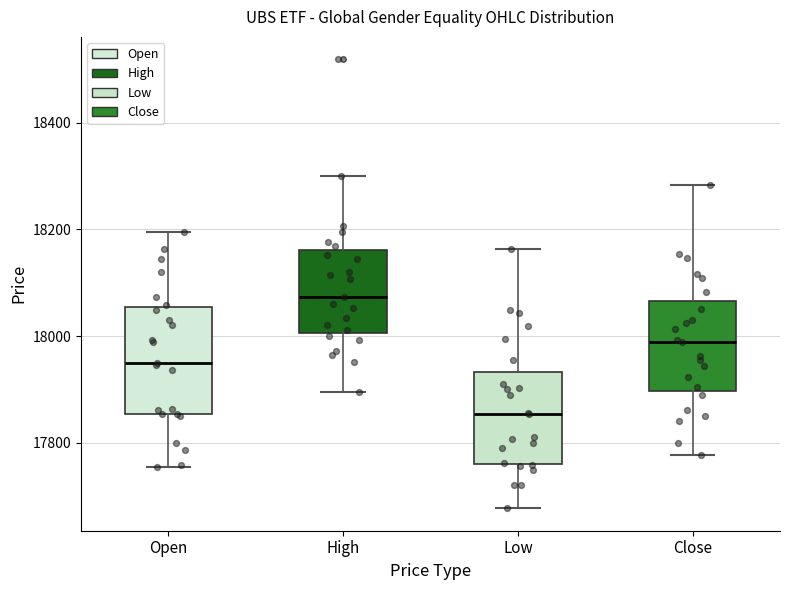

Which box has the lowest median line?

Low